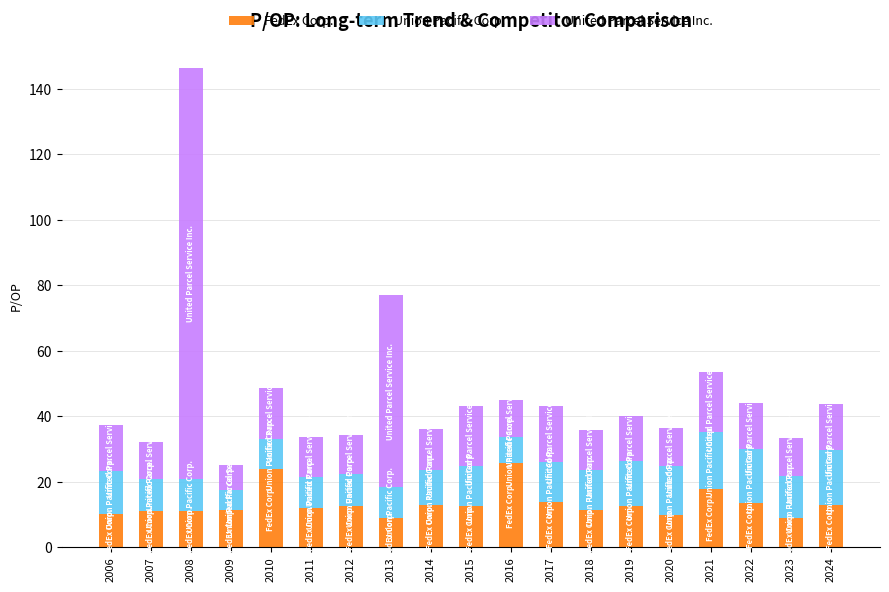

What is the difference between the maximum and minimum values in the FedEx Corp. series?

16.8